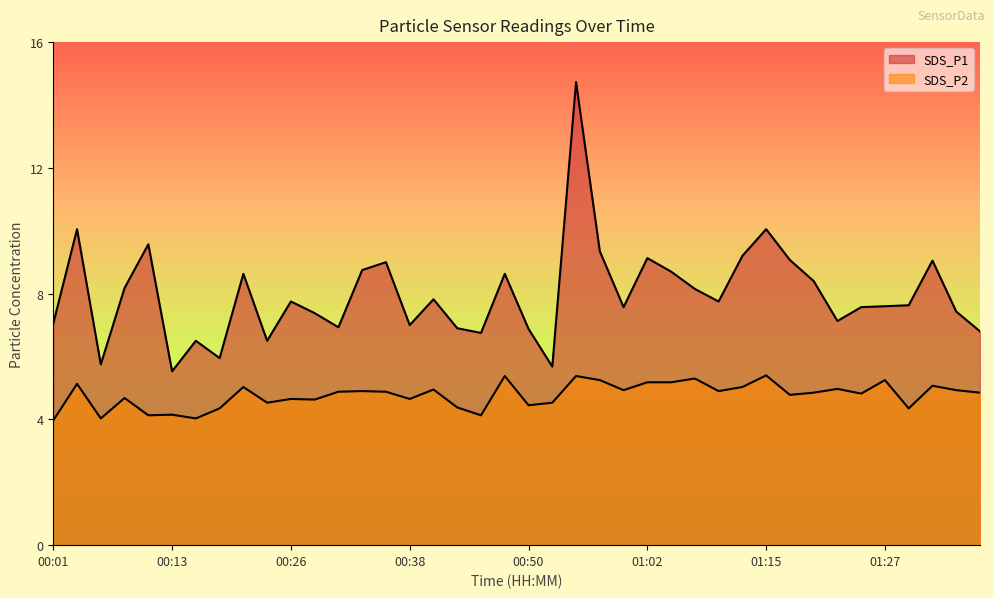

Rank the categories by SDS_P2 value from highest to lowest.

01:15, 00:47, 00:55, 01:07, 00:57, 01:27, 01:02, 01:05, 00:03, 01:32, 00:21, 01:12, 01:22, 00:40, 01:00, 01:34, 00:33, 01:10, 00:30, 00:35, 01:20, 01:37, 01:24, 01:17, 00:08, 00:26, 00:38, 00:28, 00:23, 00:52, 00:50, 00:43, 00:18, 01:29, 00:13, 00:11, 00:45, 00:06, 00:16, 00:01